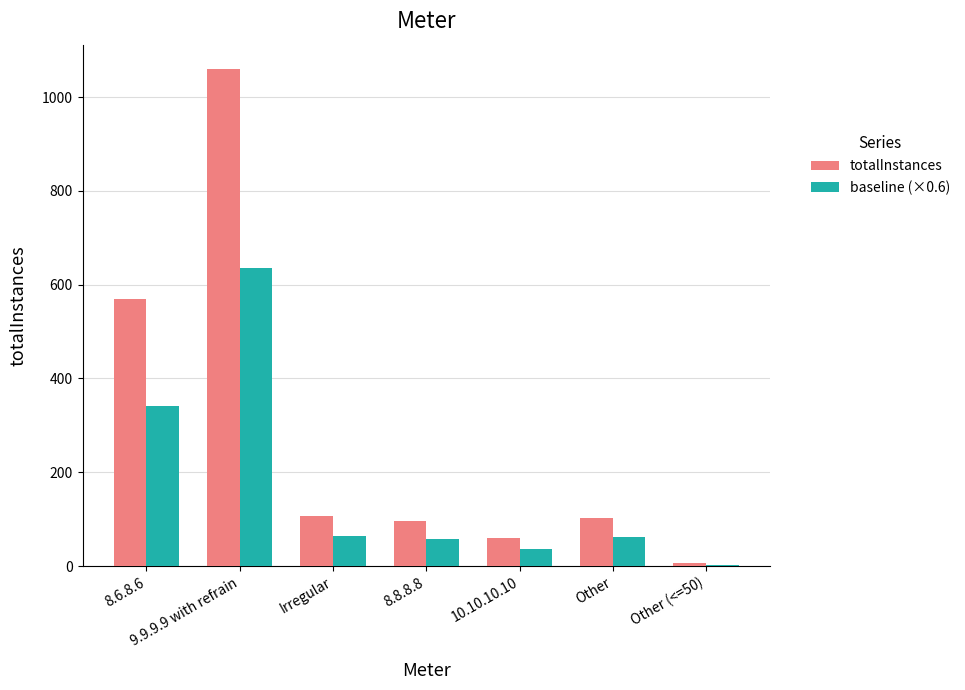

What are all the series names shown in the legend?

totalInstances, baseline (×0.6)